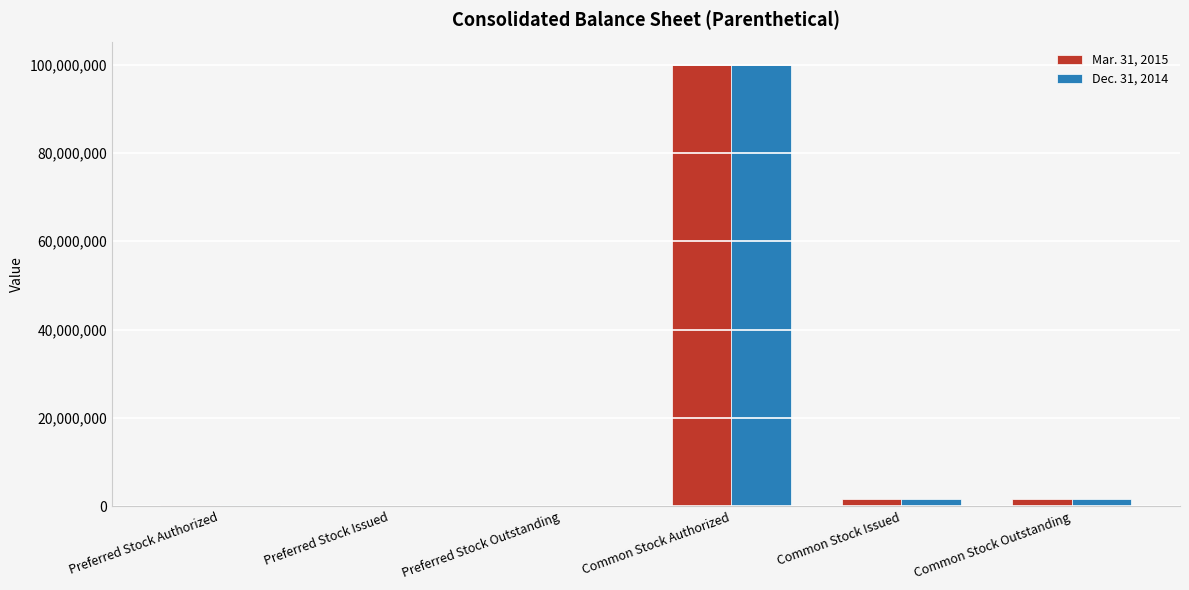

Which category has the highest value across all series?

Common Stock Authorized